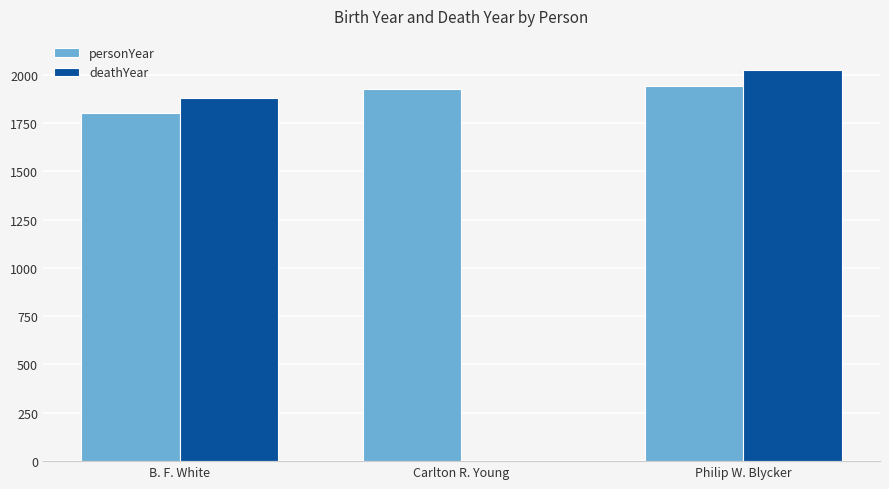

Which label corresponds to the largest value in the chart?

Philip W. Blycker